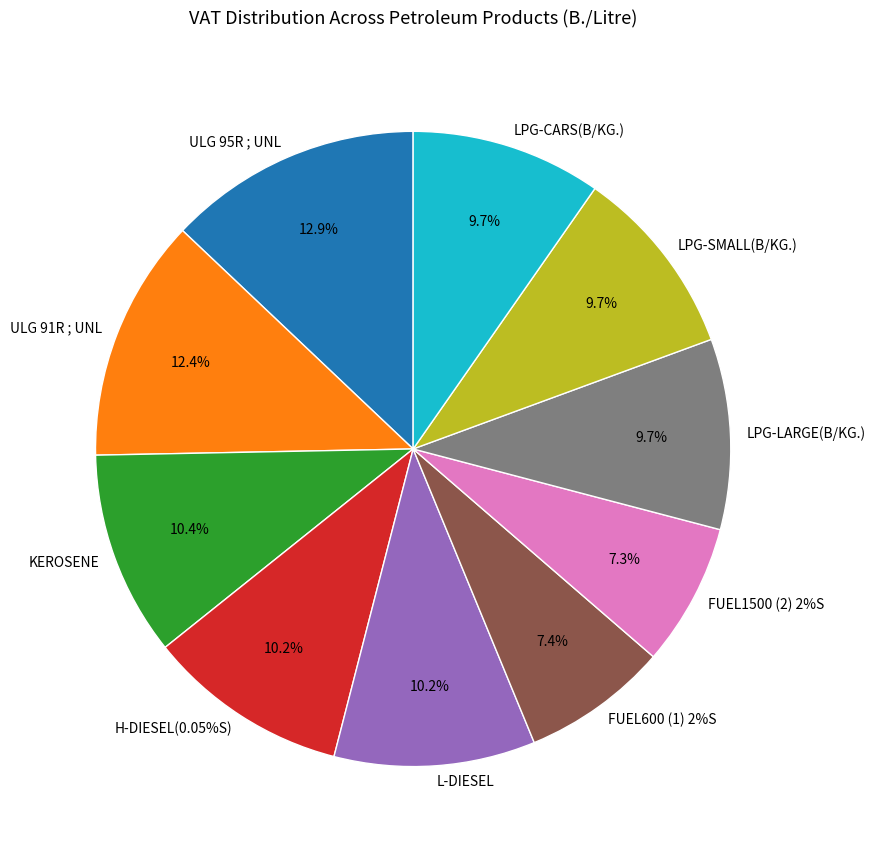

Count the number of slices in the pie.

10